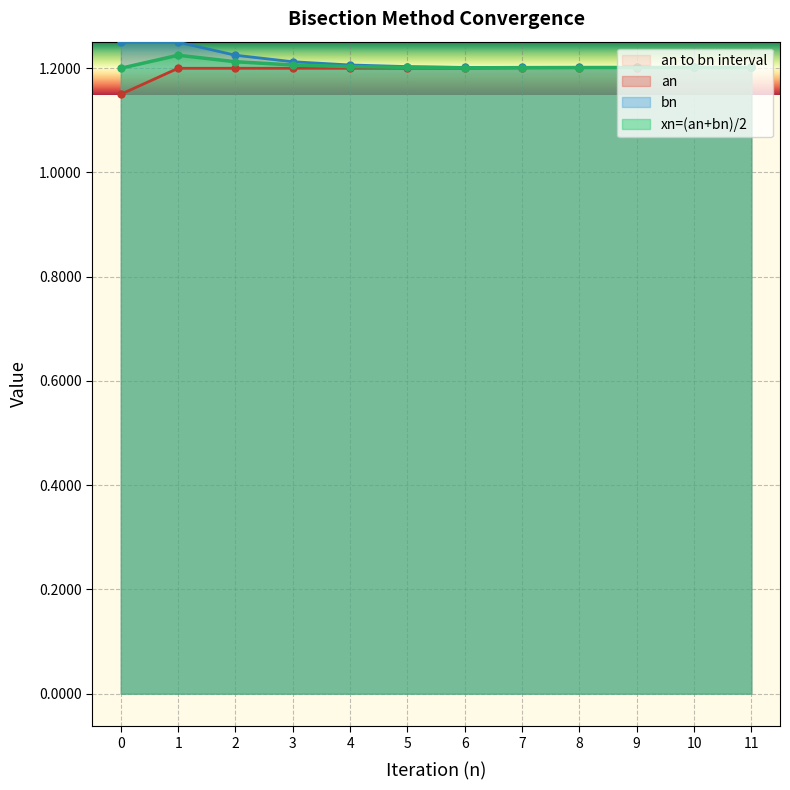

True or false: xn=(an+bn)/2 and bn intersect in this chart.

False